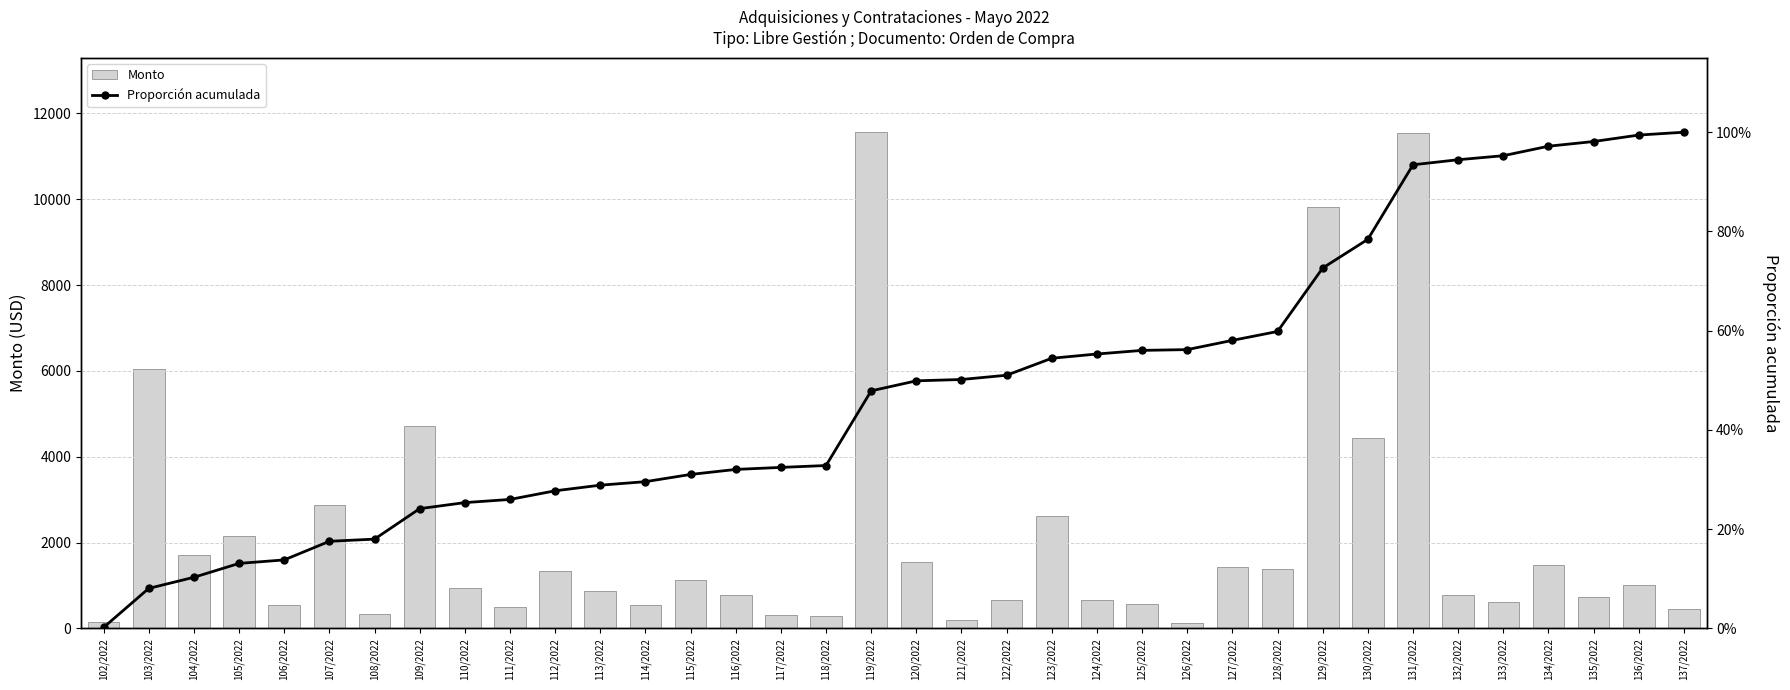

At which label is Proporción acumulada closest to 0?

102/2022